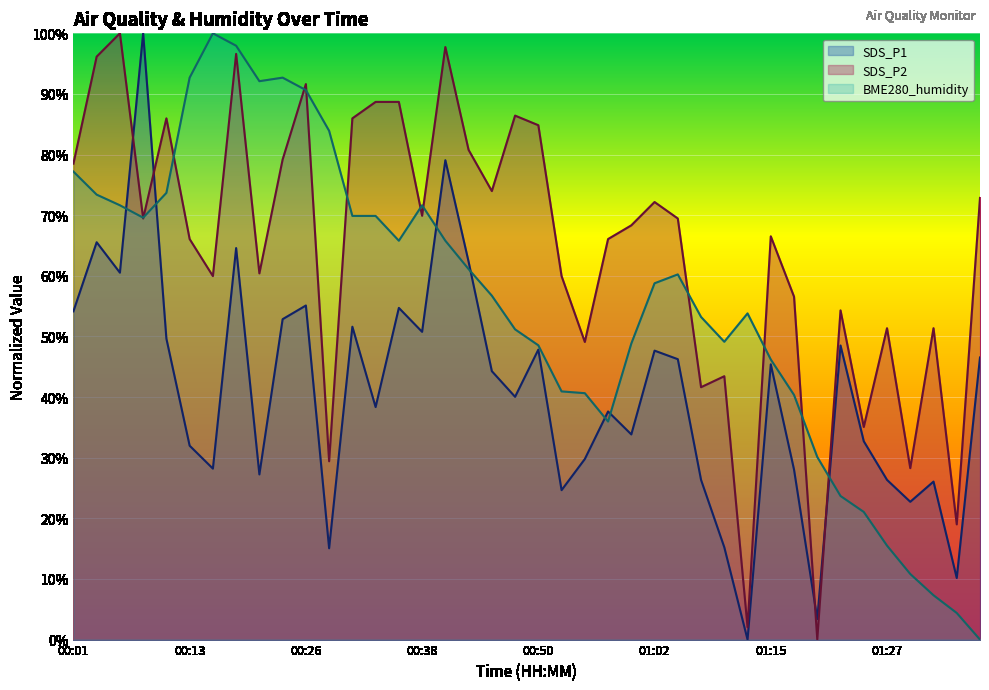

List the labels in order of BME280_humidity value, smallest first.

01:37, 01:34, 01:32, 01:29, 01:27, 01:24, 01:22, 01:19, 00:57, 01:17, 00:55, 00:53, 01:15, 00:50, 01:00, 01:10, 00:48, 01:07, 01:12, 00:45, 01:02, 01:05, 00:43, 00:35, 00:40, 00:09, 00:31, 00:33, 00:06, 00:38, 00:04, 00:11, 00:01, 00:28, 00:26, 00:21, 00:13, 00:23, 00:18, 00:16